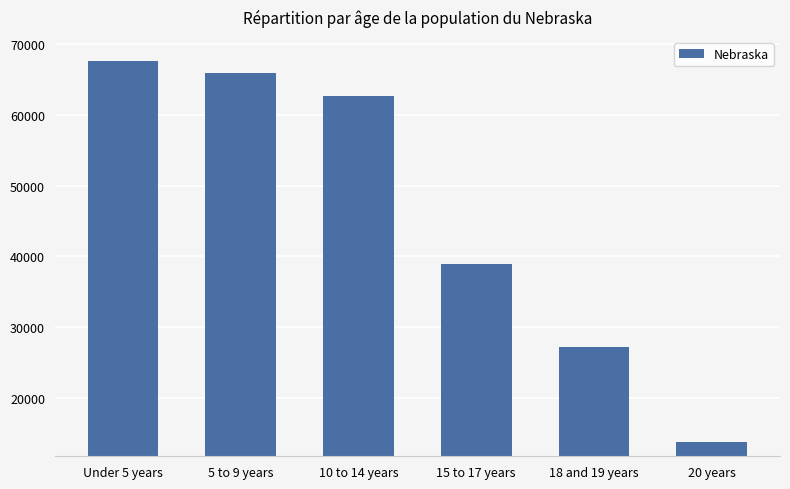

How many bars are there in total?

6